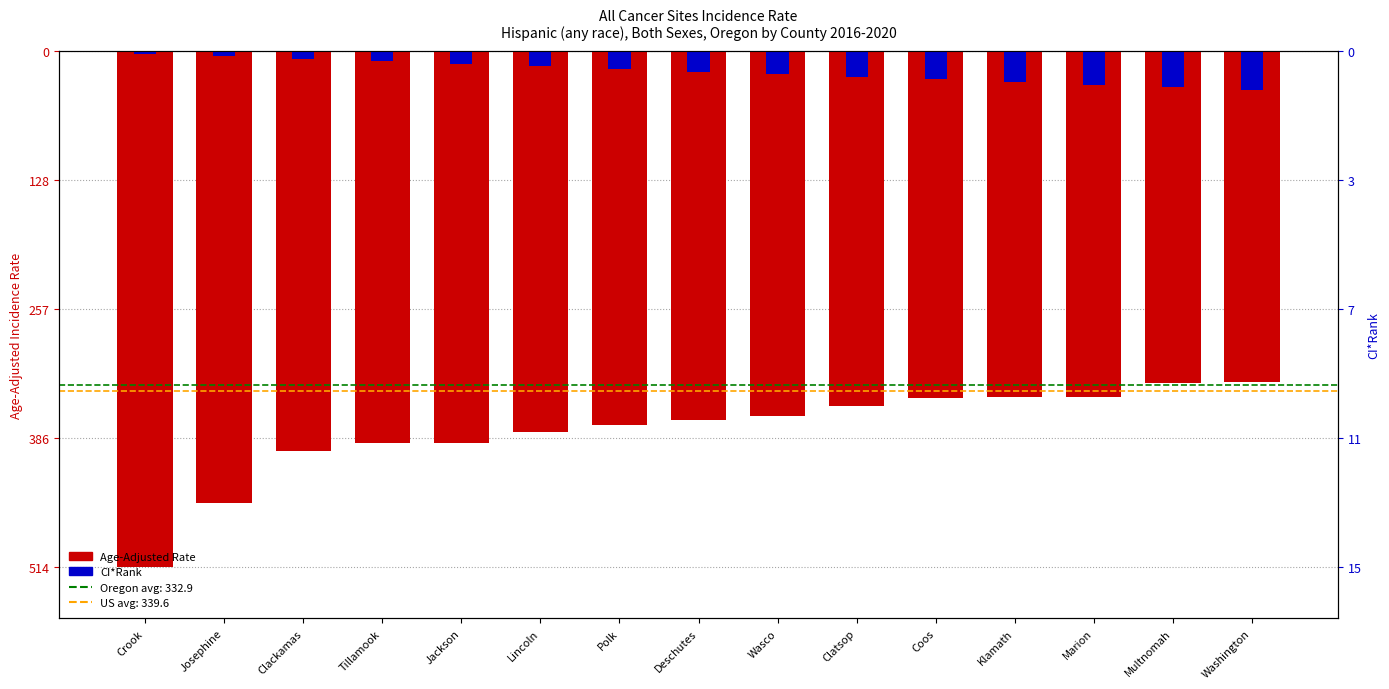

Which series has the largest range (max minus min)?

Age-Adjusted Rate